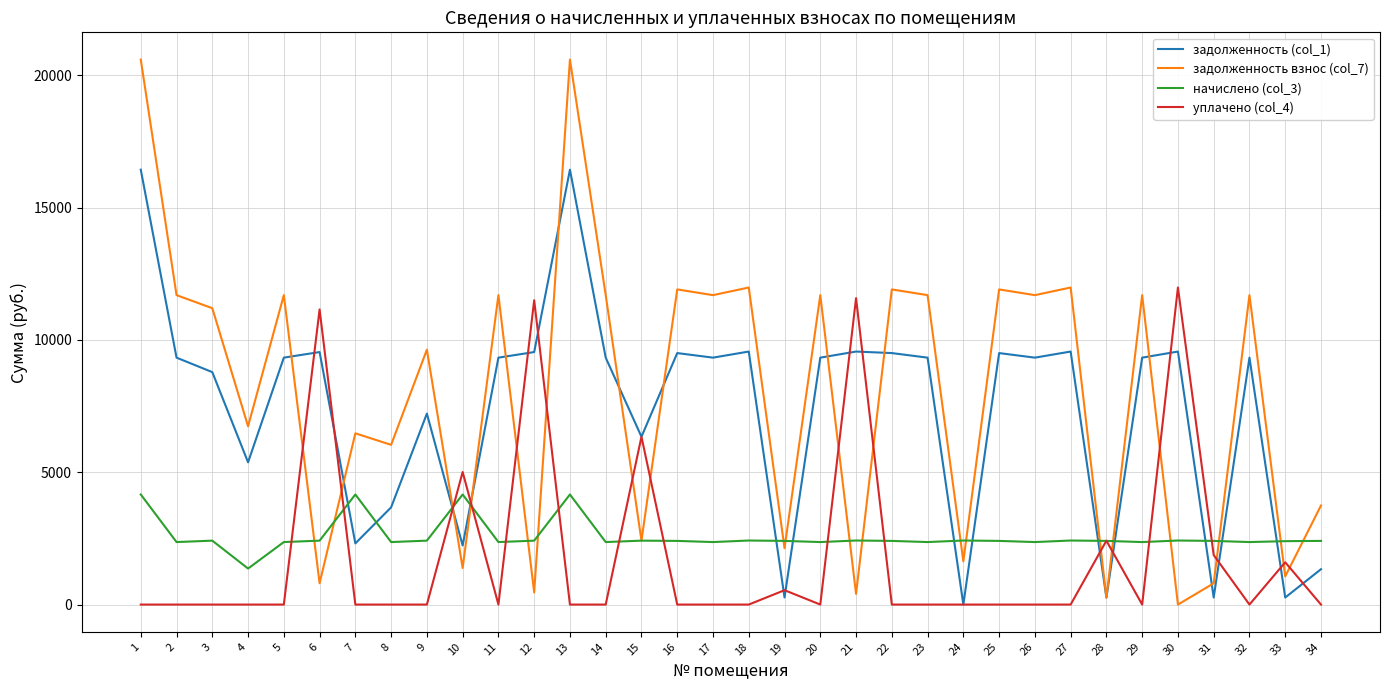

At which category does задолженность (col_1) reach its first local valley?

4